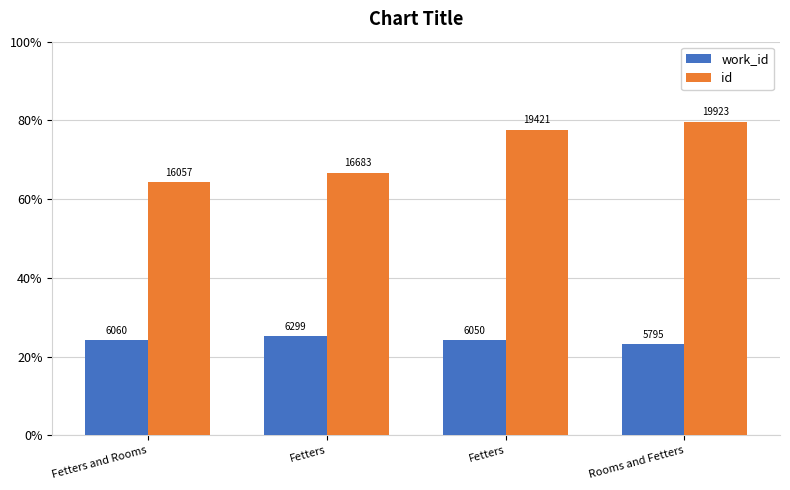

Which series changed the most between Fetters and Rooms and Rooms and Fetters?

id